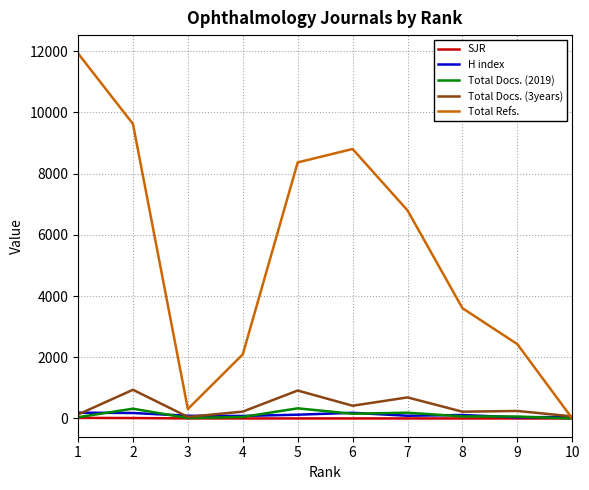

Which series changed the most between 2 and 10?

Total Refs.